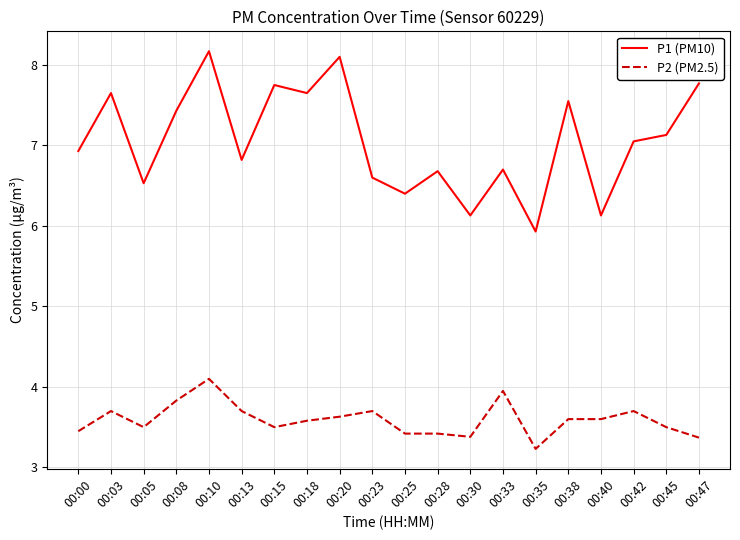

Read the P1 (PM10) value at 00:35.

5.9